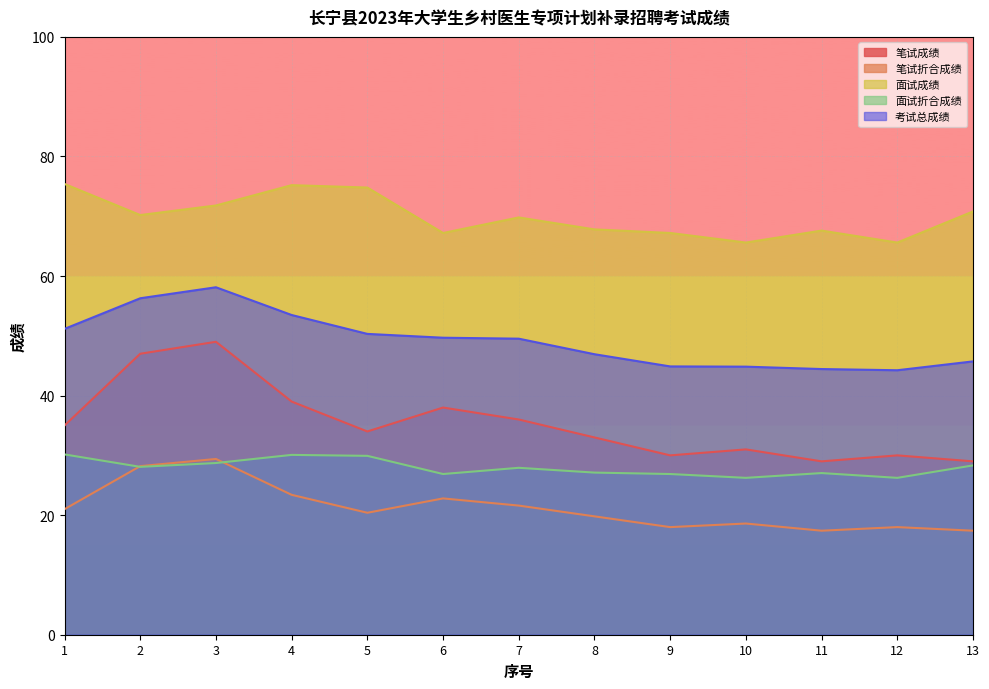

The value of 考试总成绩 at 7 is 24.4. True or false?

False